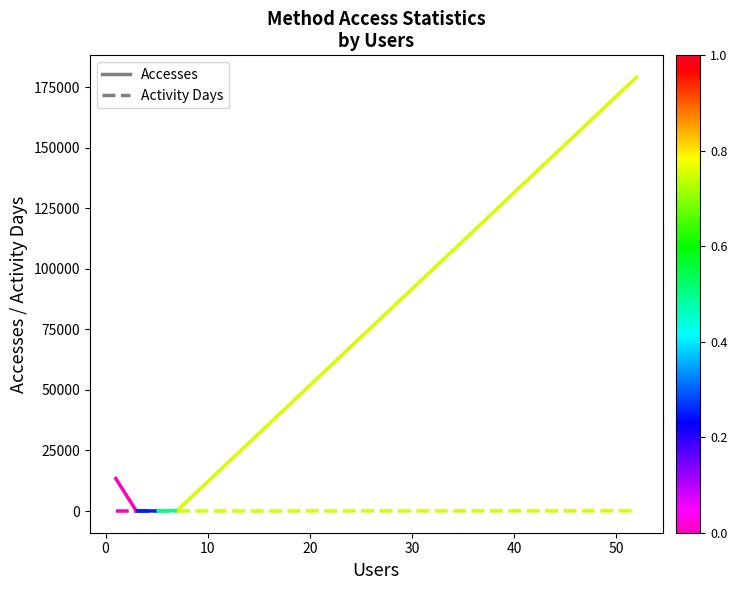

List the series in order of their overall mean, highest first.

Accesses, Activity Days